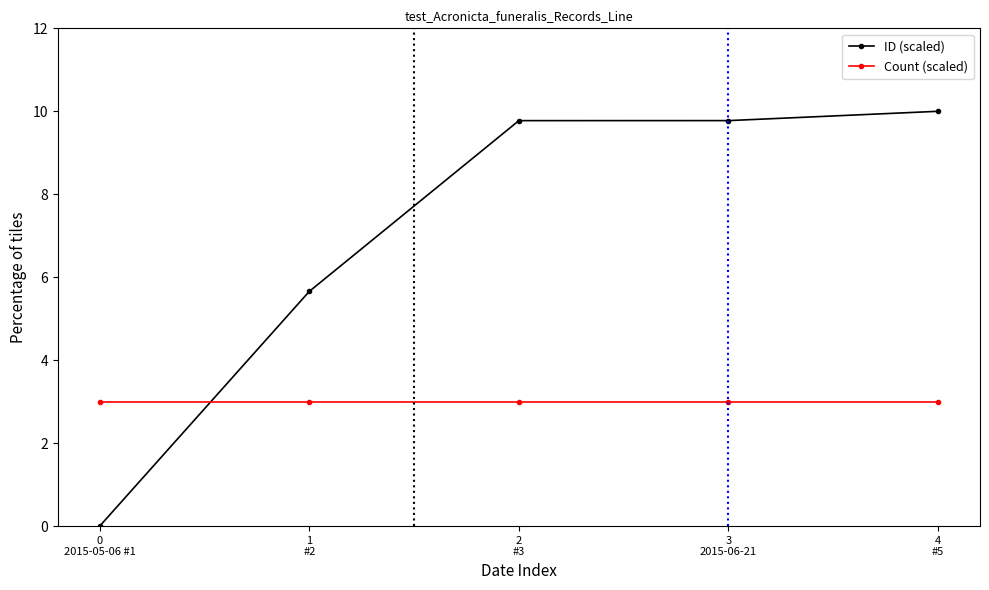

Count the number of categories in the chart.

5